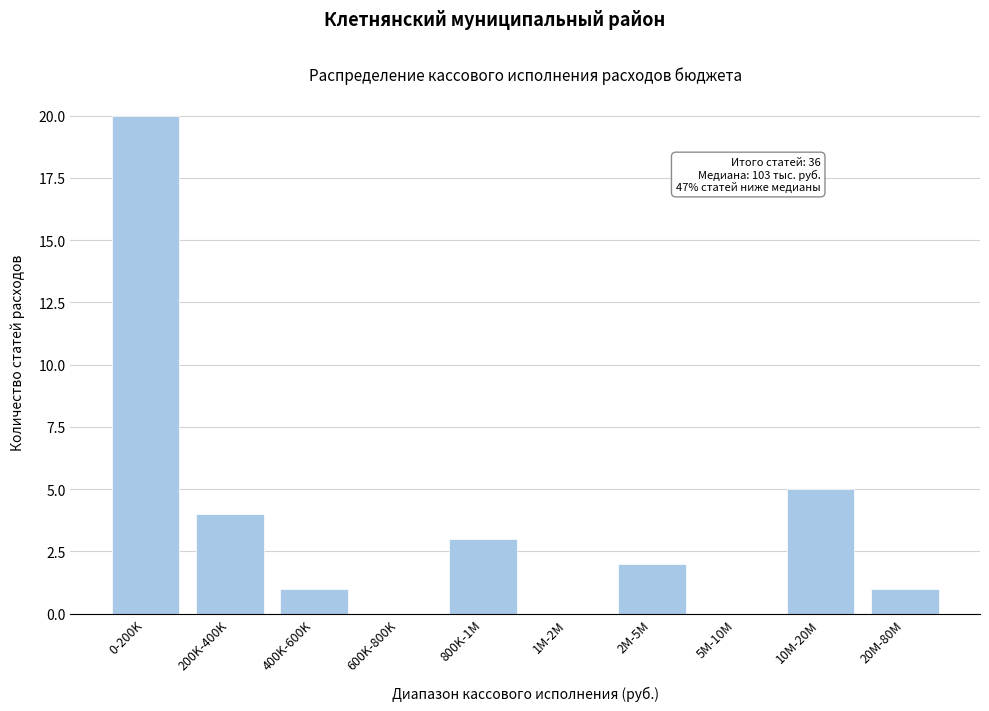

Reading right to left, list all the values displayed in this chart.

20M-80M=1	10M-20M=5	5M-10M=0	2M-5M=2	1M-2M=0	800K-1M=3	600K-800K=0	400K-600K=1	200K-400K=4	0-200K=20